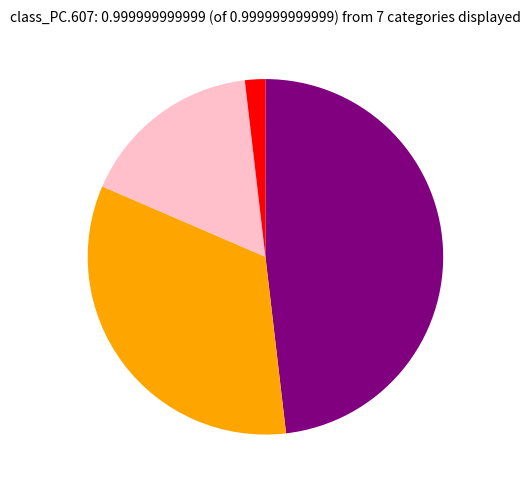

Does any single category account for the majority?

No